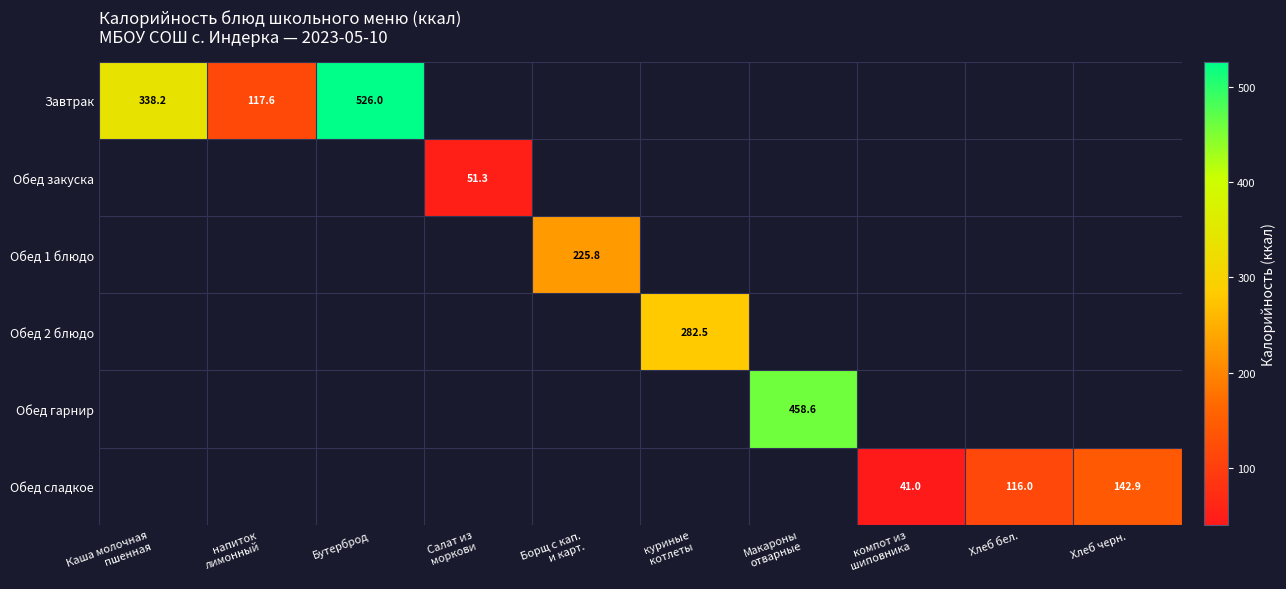

Between куриные
котлеты and Борщ с кап.
и карт., which is larger?

куриные
котлеты